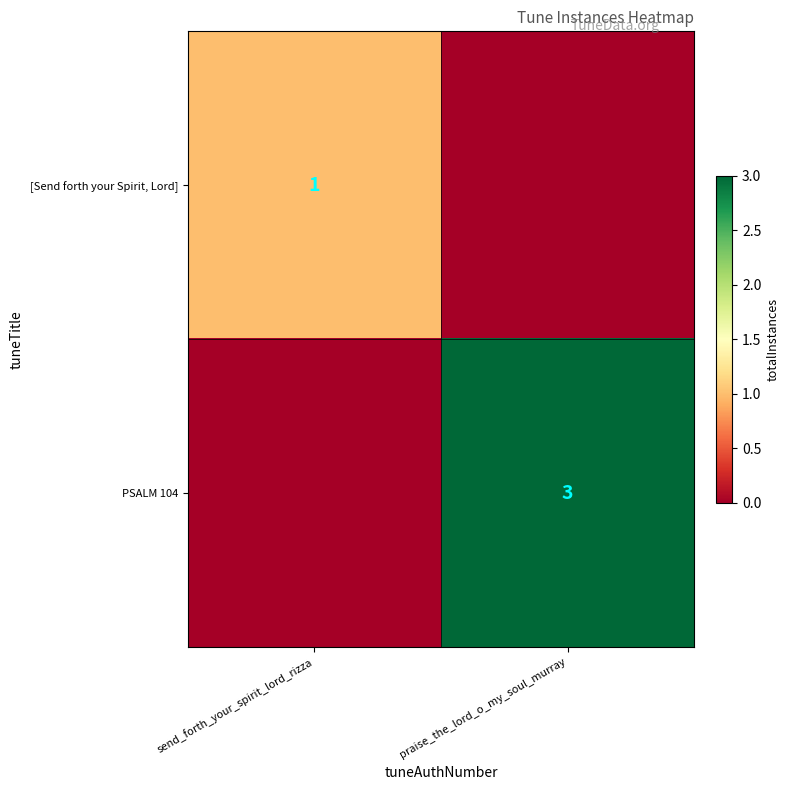

At which category does the chart reach its peak across all series?

praise_the_lord_o_my_soul_murray